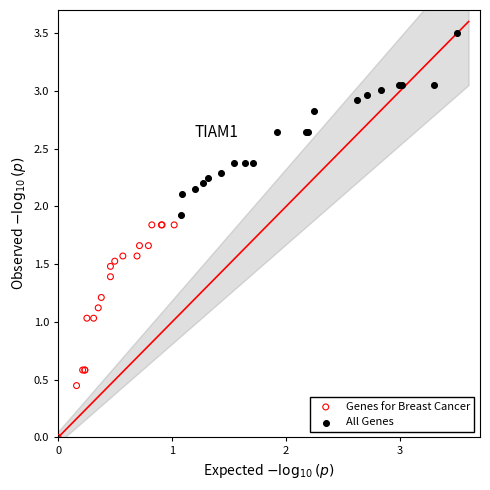

Which series contains the lowest Y value?

Genes for Breast Cancer